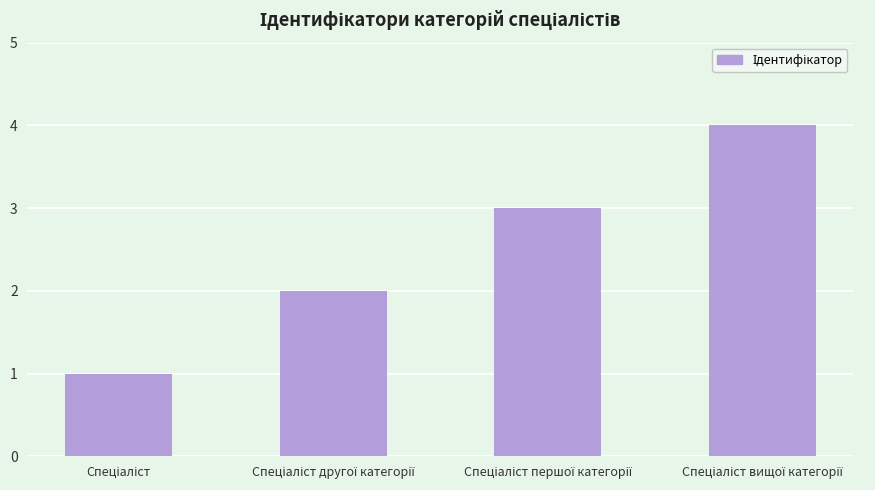

What is the value of the 4th bar from the left?

4